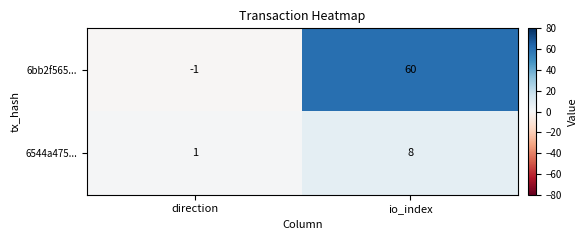

Which category has the lowest value across all series?

direction